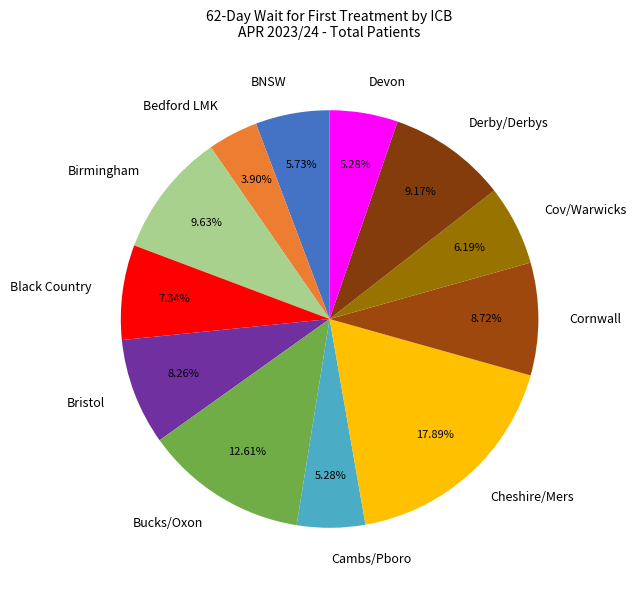

Does any single category account for the majority?

No